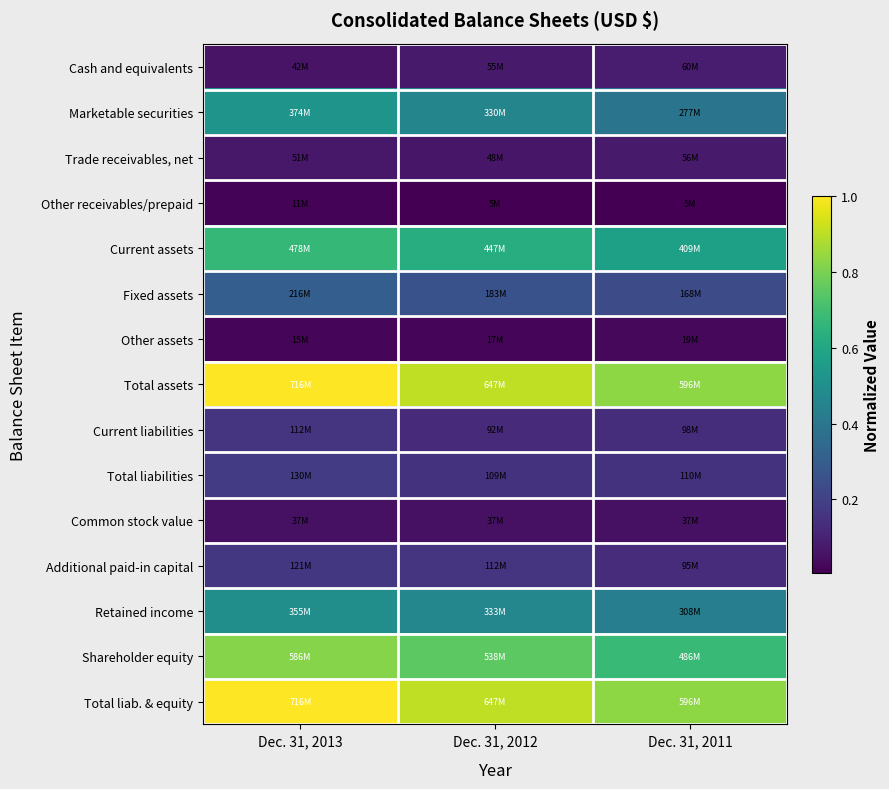

What is the difference between the highest and lowest values at Dec. 31, 2013?

1.0